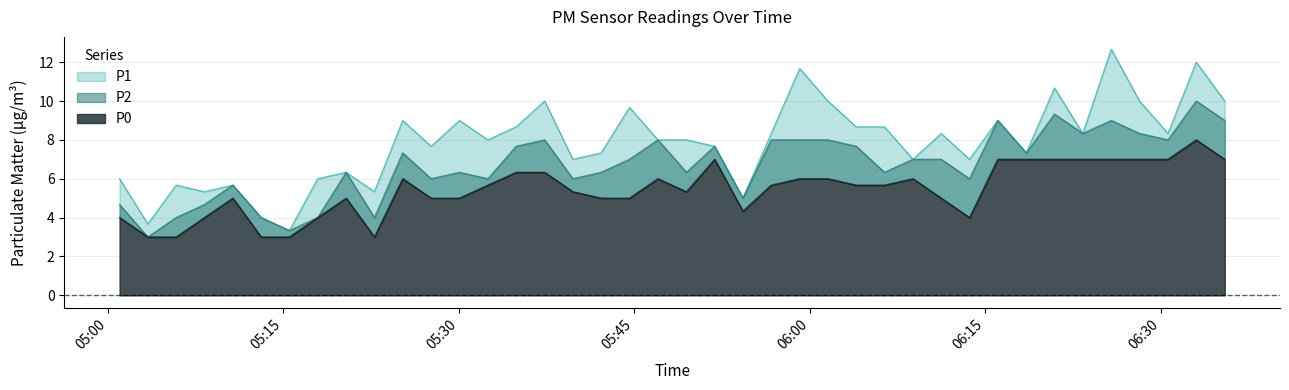

Which series has the largest total across all categories?

P1